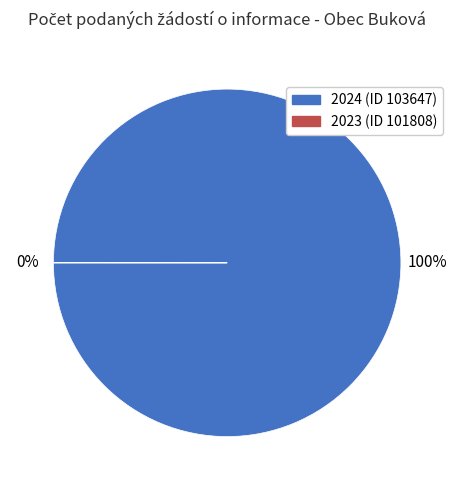

To the nearest percent, what is the average slice percentage?

50%